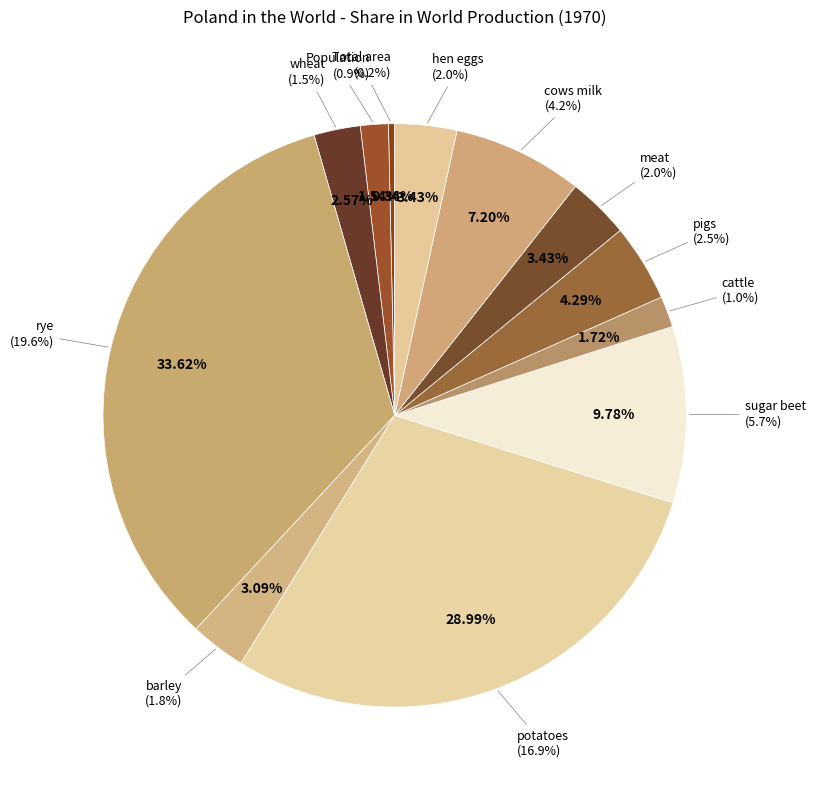

Is there a majority slice in this chart?

No